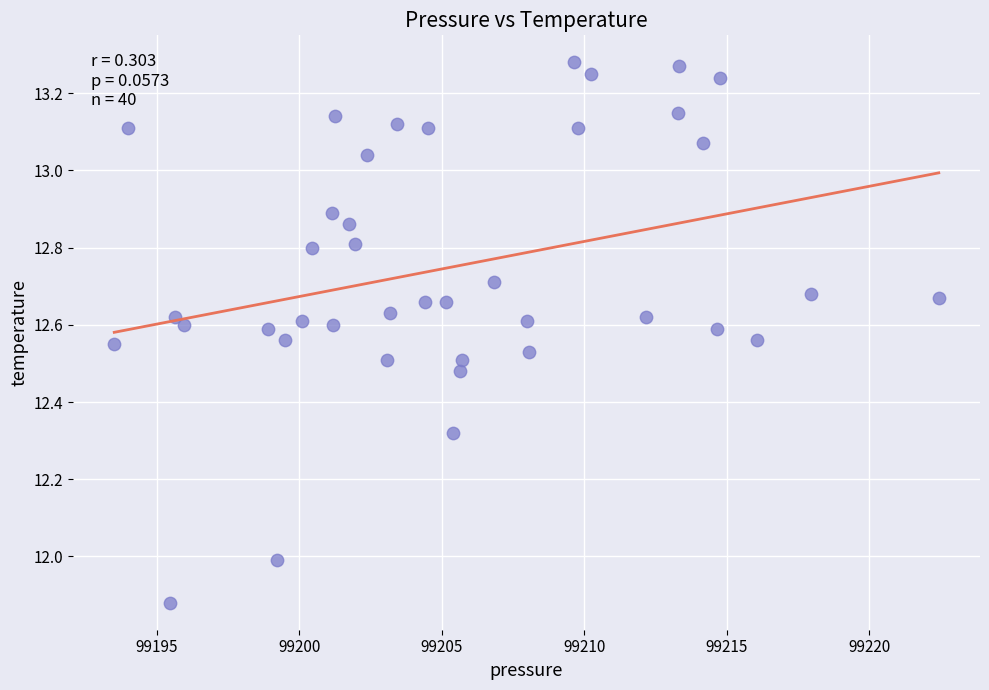

What is the range of X values (max minus min)?

28.9